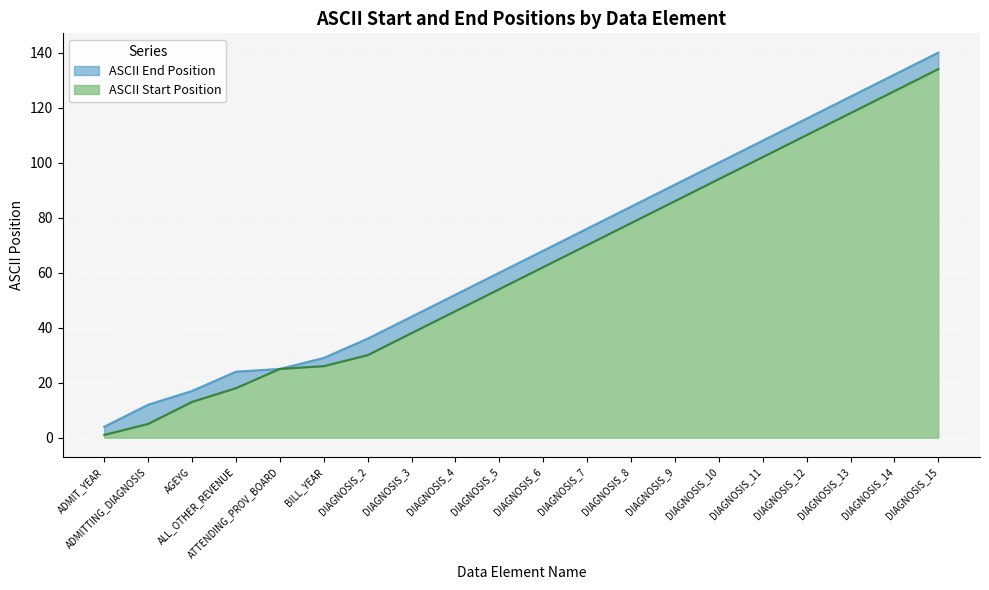

The value of ASCII Start Position at ATTENDING_PROV_BOARD is 25. True or false?

True